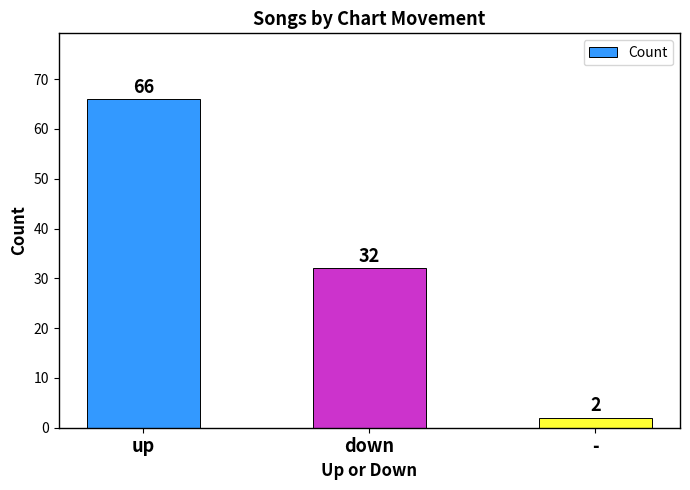

Are the bars grouped side by side (vs. stacked)?

No